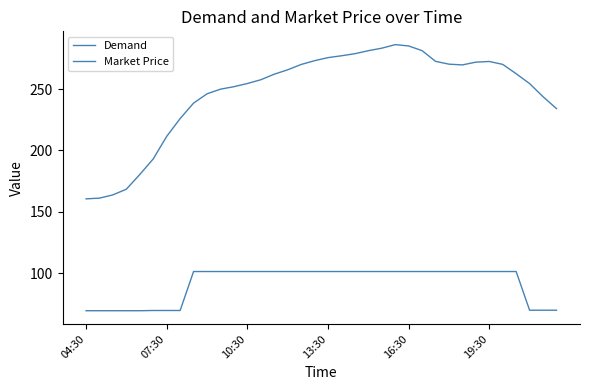

Is this an area chart (filled region under the line)?

No